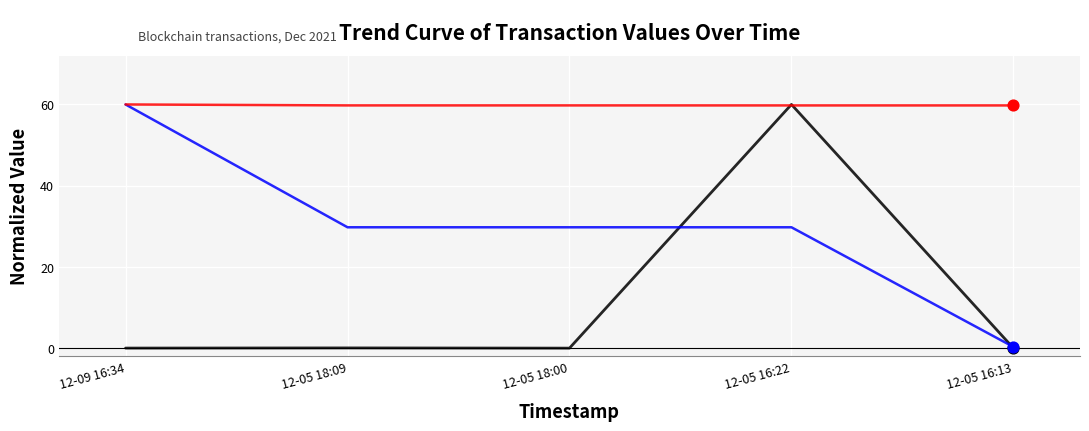

What is the total value across all series at 12-05 16:22?

149.5